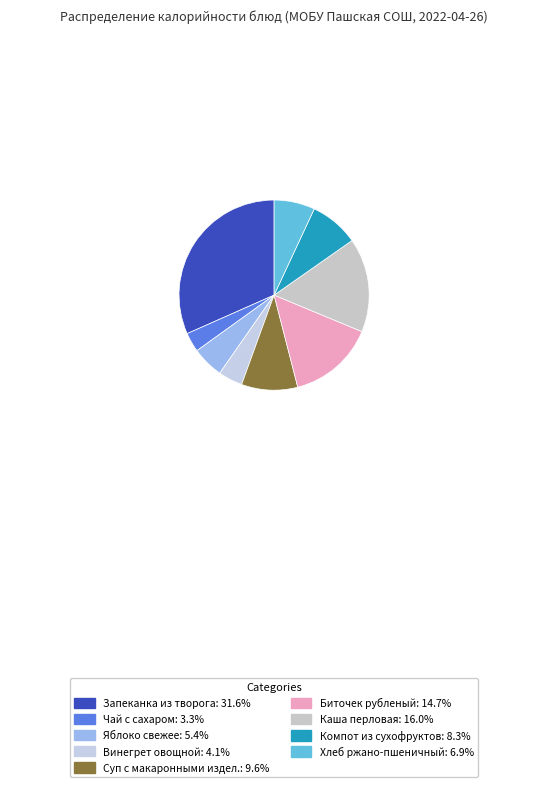

Which slice is the smallest?

Чай с сахаром